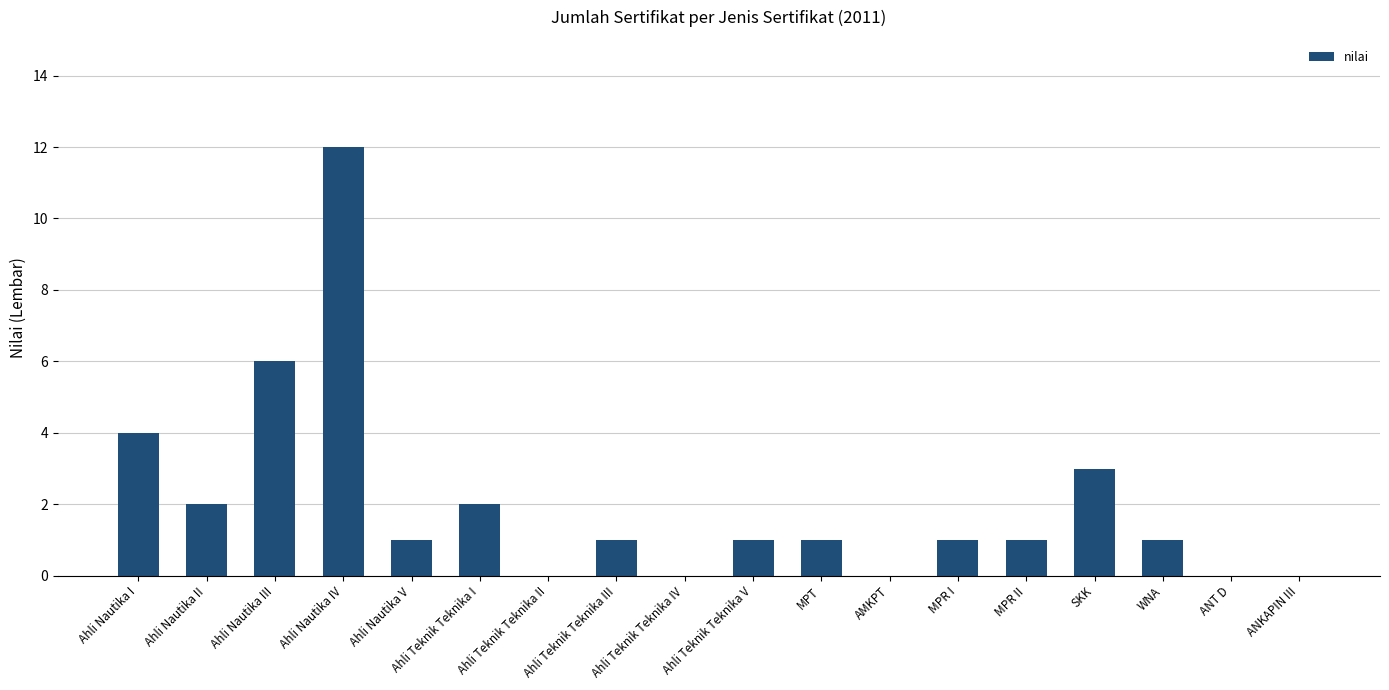

Where does the data first go above 1?

Ahli Nautika I